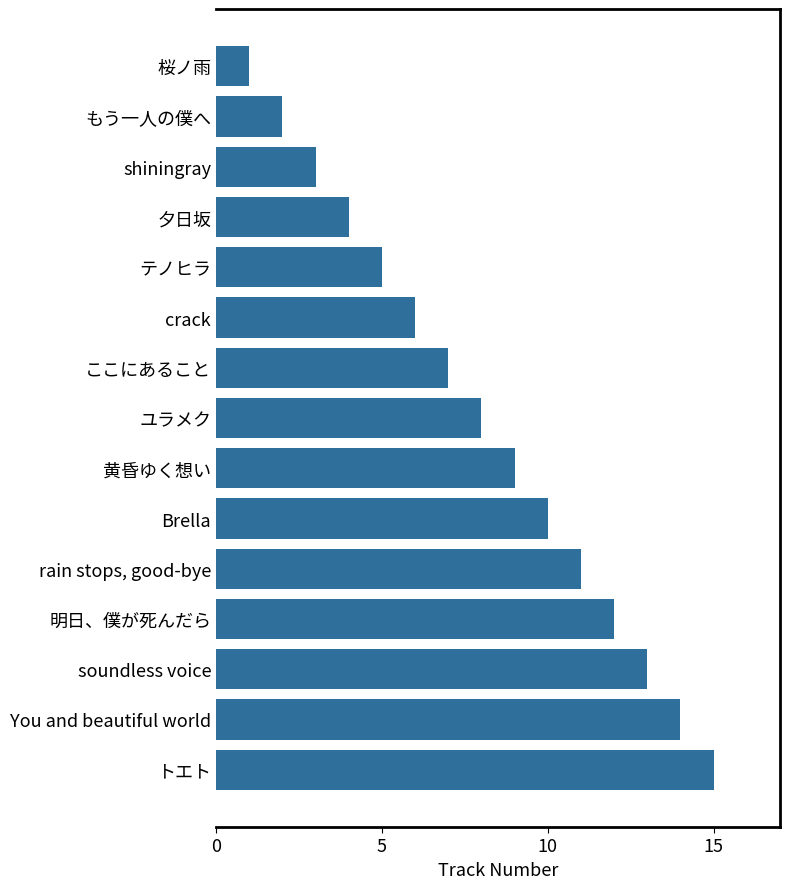

How many values are below 8?

7